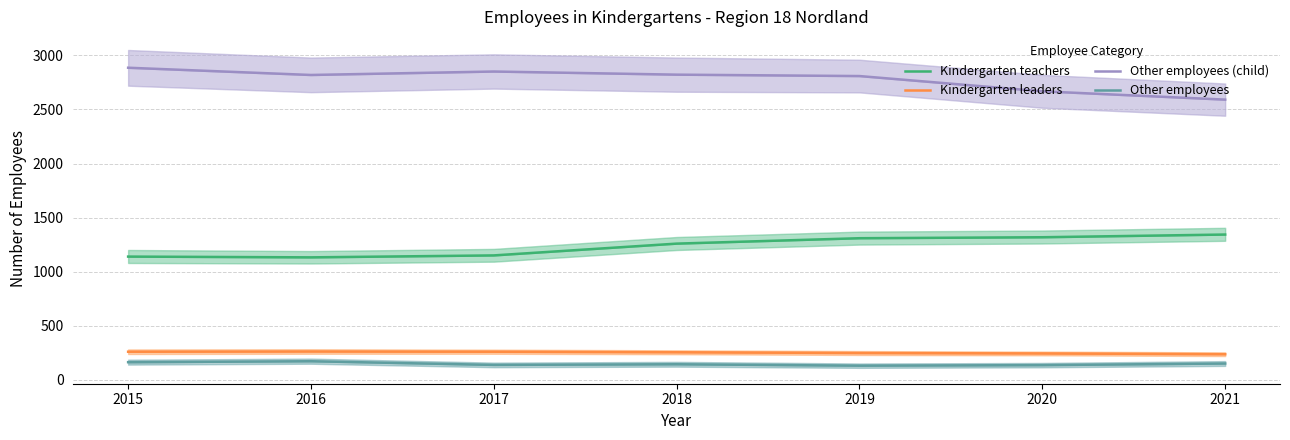

Between 2016 and 2021, which series saw the biggest shift?

Other employees (child)